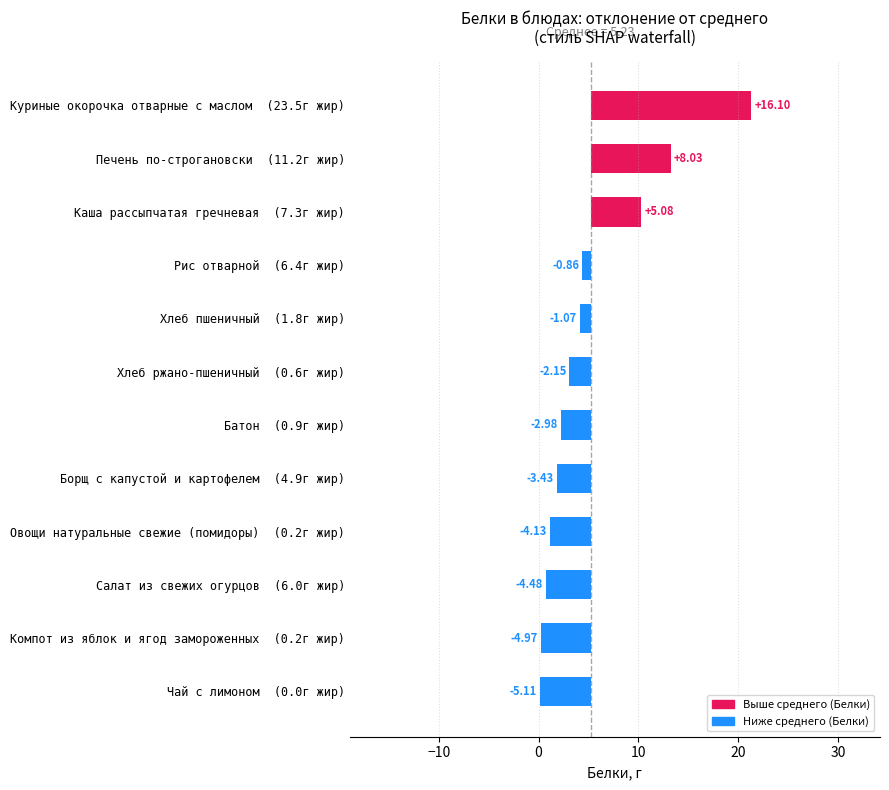

How many values are above zero?

3